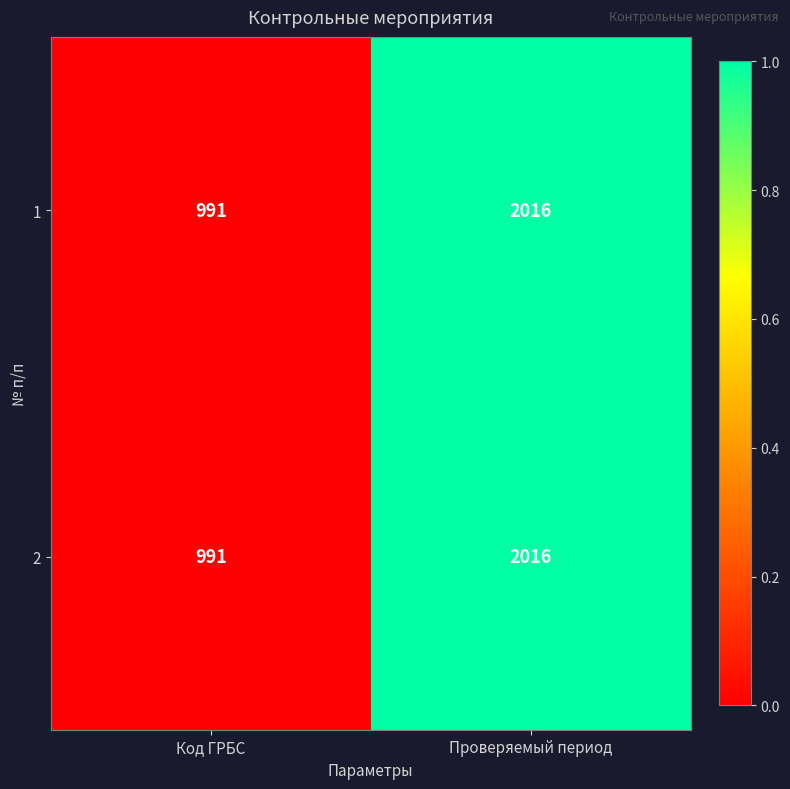

At which category is the sum across all series the highest?

Проверяемый период